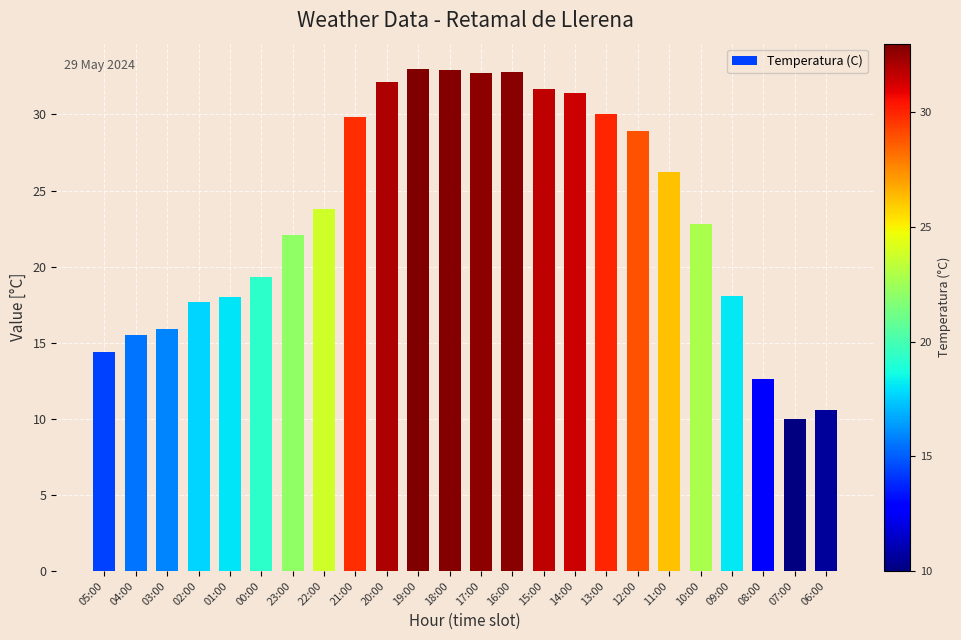

Are the bars grouped side by side (vs. stacked)?

No